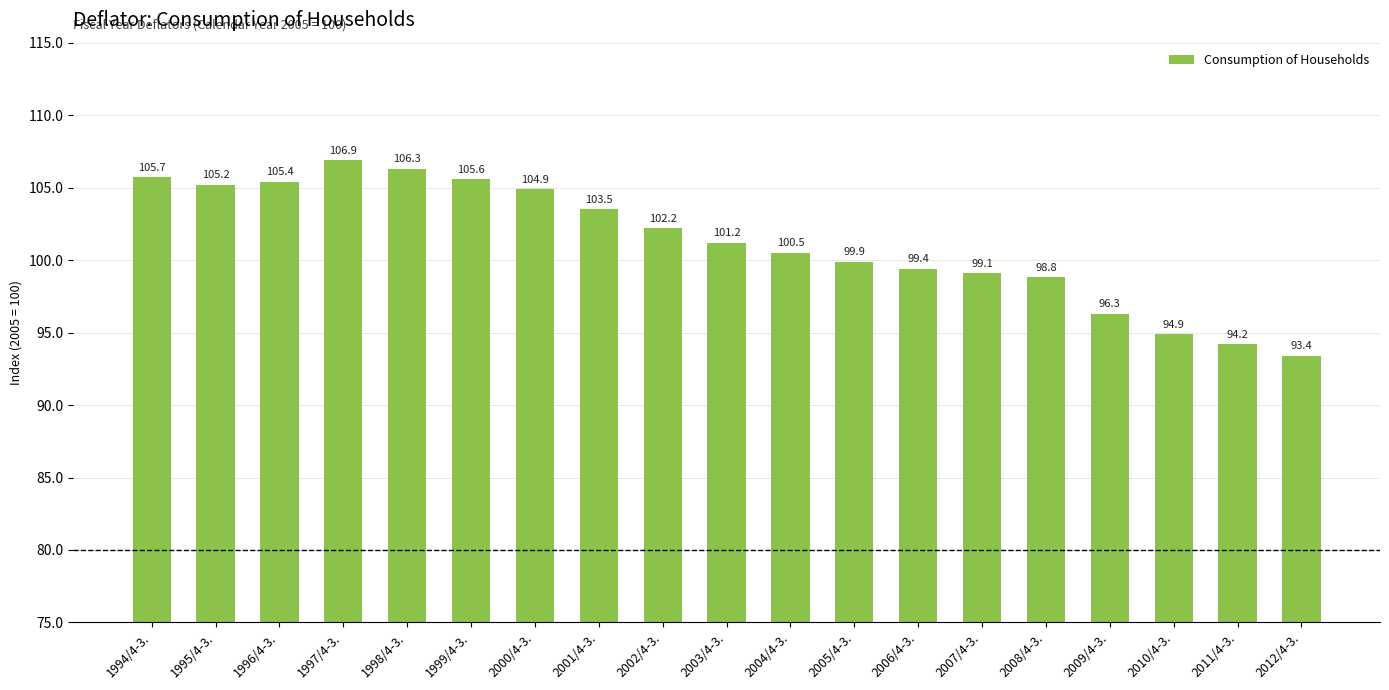

List the labels in order of value, smallest first.

2012/4-3., 2011/4-3., 2010/4-3., 2009/4-3., 2008/4-3., 2007/4-3., 2006/4-3., 2005/4-3., 2004/4-3., 2003/4-3., 2002/4-3., 2001/4-3., 2000/4-3., 1995/4-3., 1996/4-3., 1999/4-3., 1994/4-3., 1998/4-3., 1997/4-3.